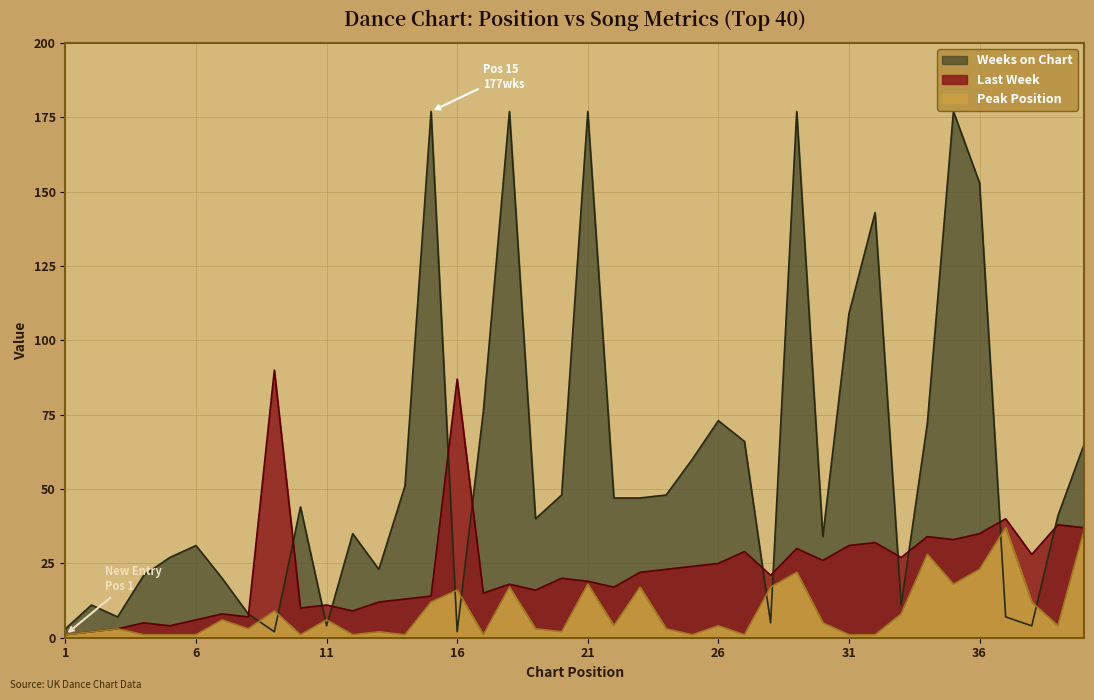

How many interior local peaks does the Last Week series have?

13